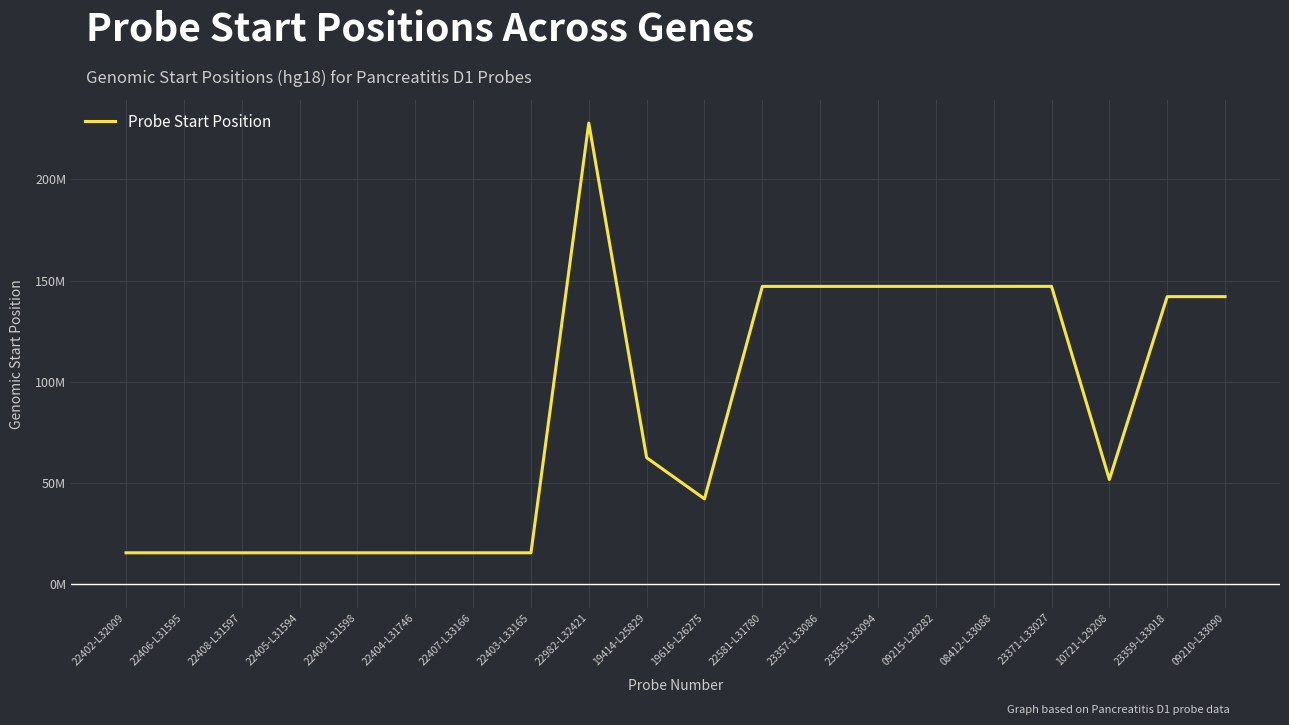

Rank the categories by value from highest to lowest.

22982-L32421, 23371-L33027, 08412-L33088, 09215-L28282, 23355-L33094, 23357-L33086, 22581-L31780, 09210-L33090, 23359-L33018, 19414-L25829, 10721-L29208, 19616-L26275, 22403-L33165, 22407-L33166, 22404-L31746, 22409-L31598, 22405-L31594, 22408-L31597, 22406-L31595, 22402-L32009